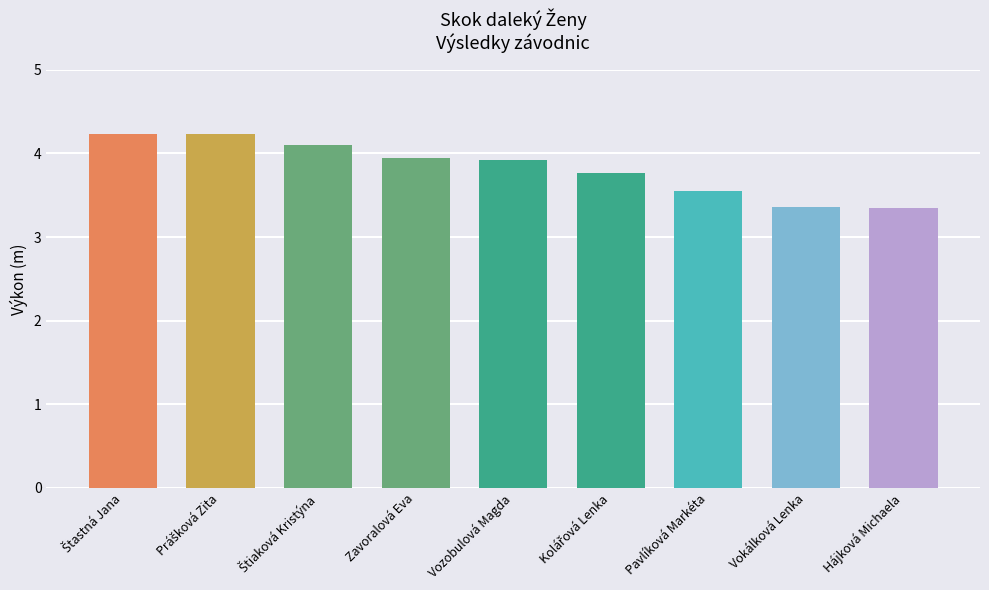

Approximately how many times larger is the value at Vozobulová Magda compared to Hájková Michaela?

1.2